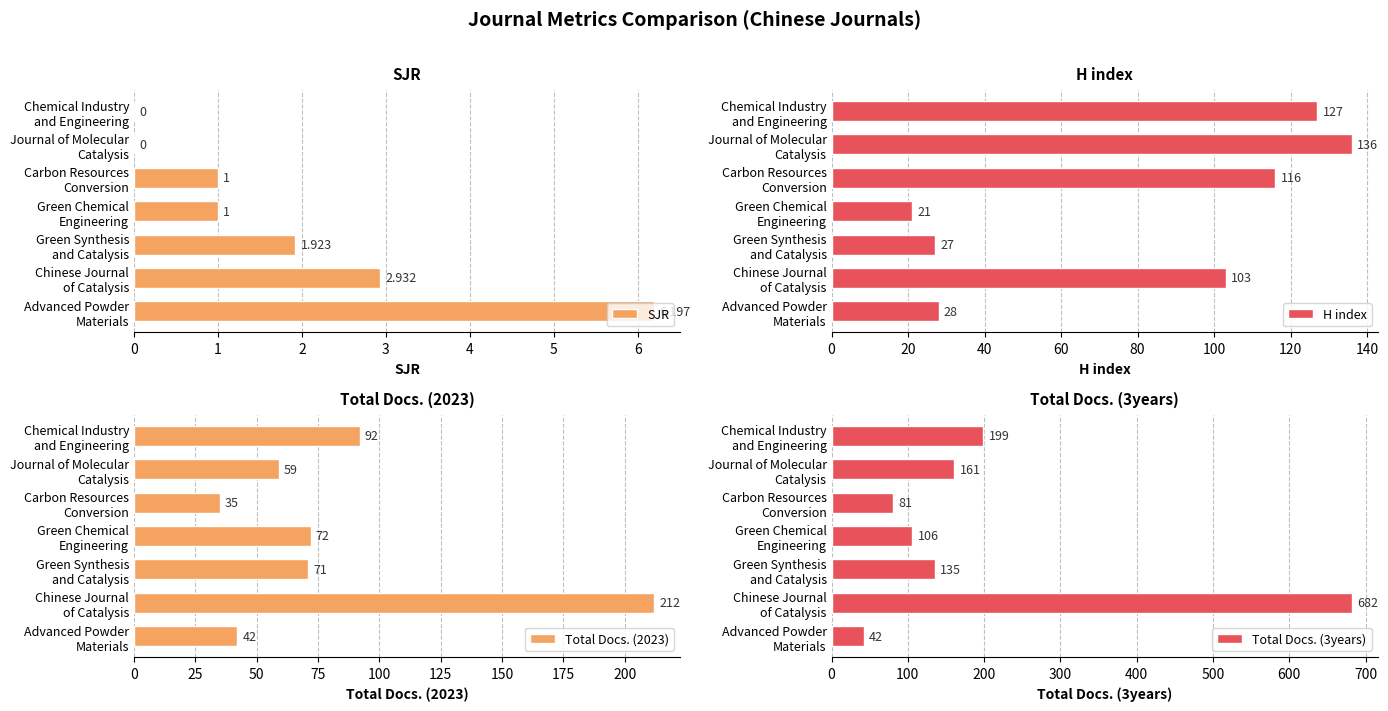

The SJR series shows 0.3 at 2. True or false?

False